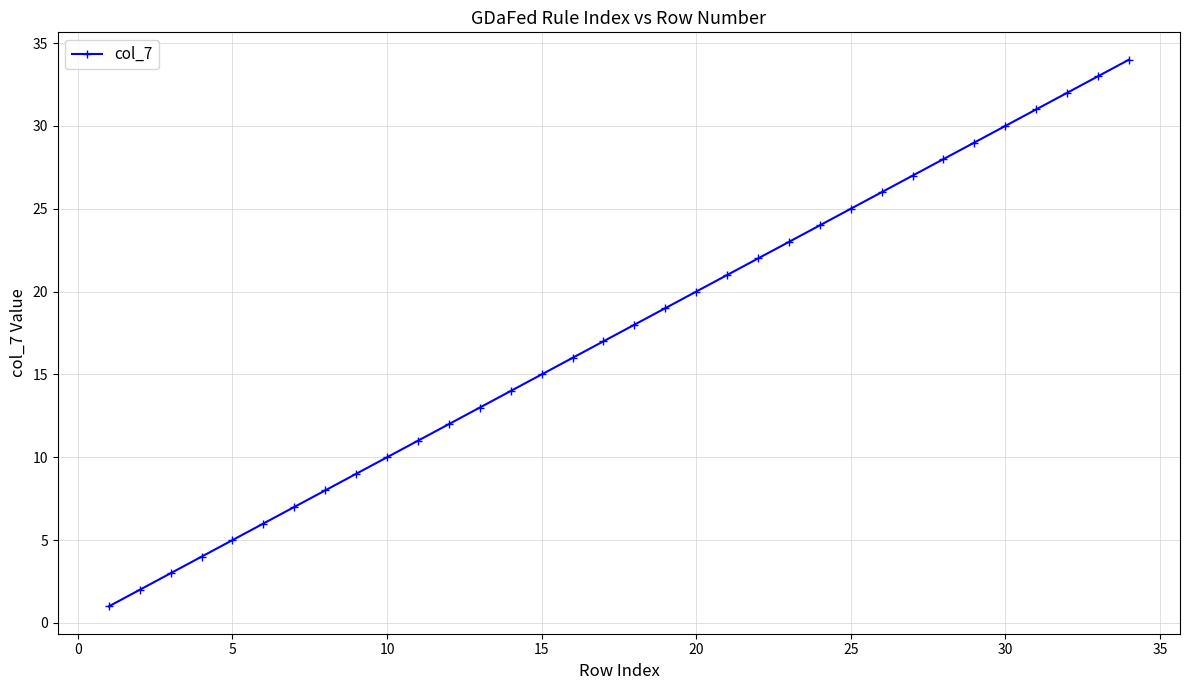

What is the greatest value displayed?

34